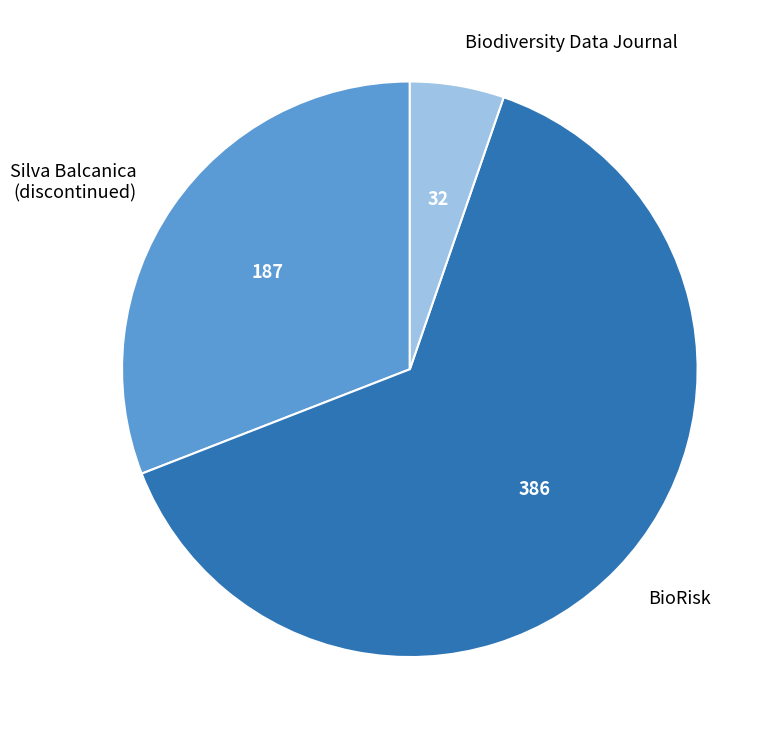

True or false: Biodiversity Data Journal accounts for 45% of the total.

False